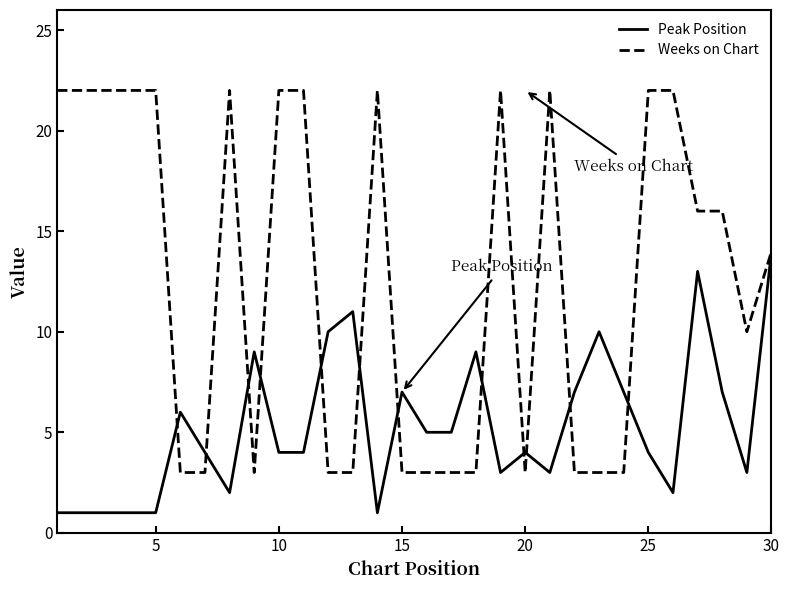

What is the highest value of the Weeks on Chart series?

22